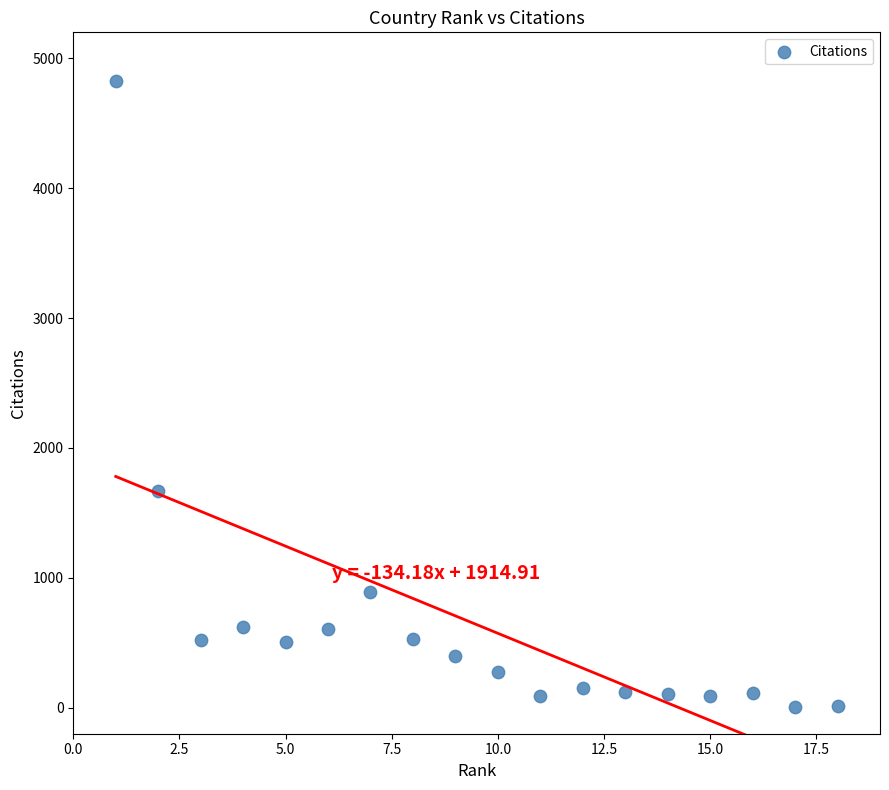

What is the range of X values (max minus min)?

17